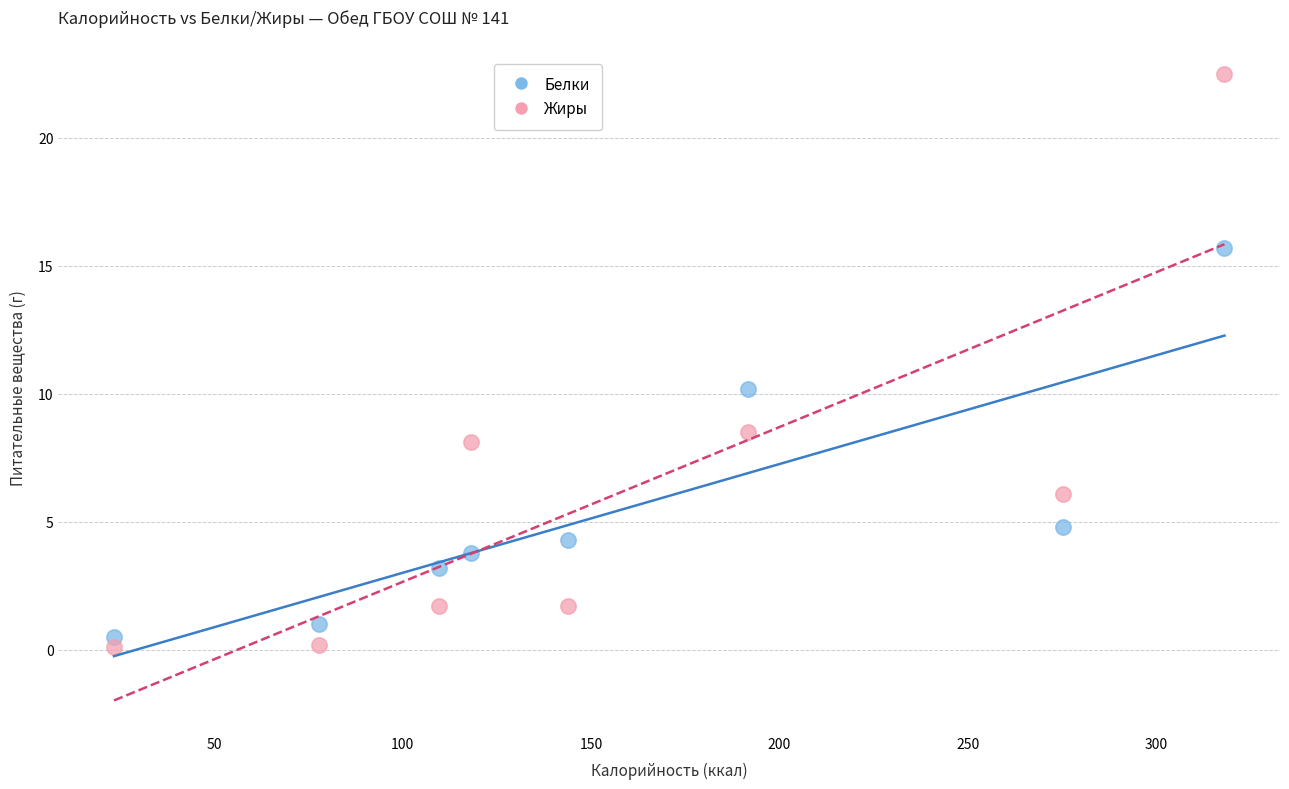

What is the X range (max minus min) for the scatter plot?

294.7